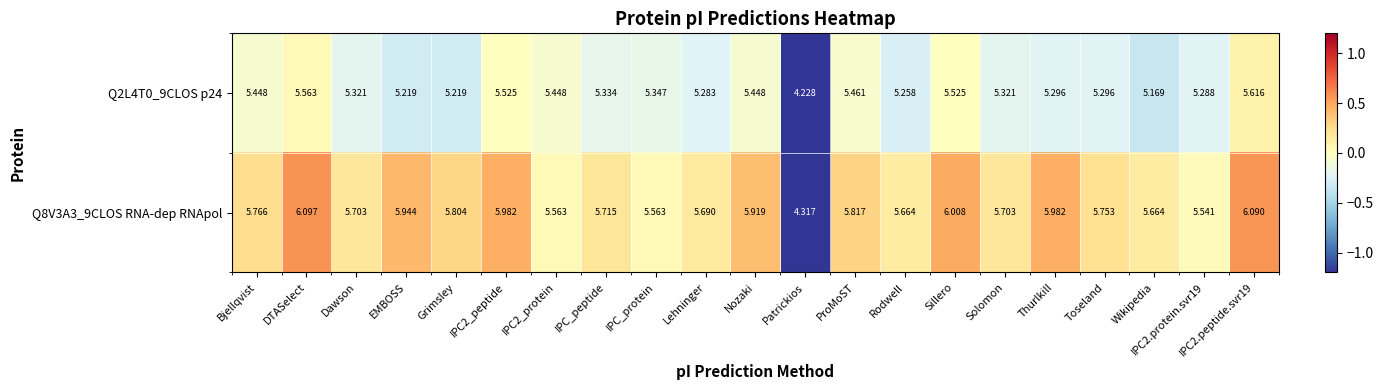

Which series has the largest range (max minus min)?

Q8V3A3_9CLOS RNA-dep RNApol